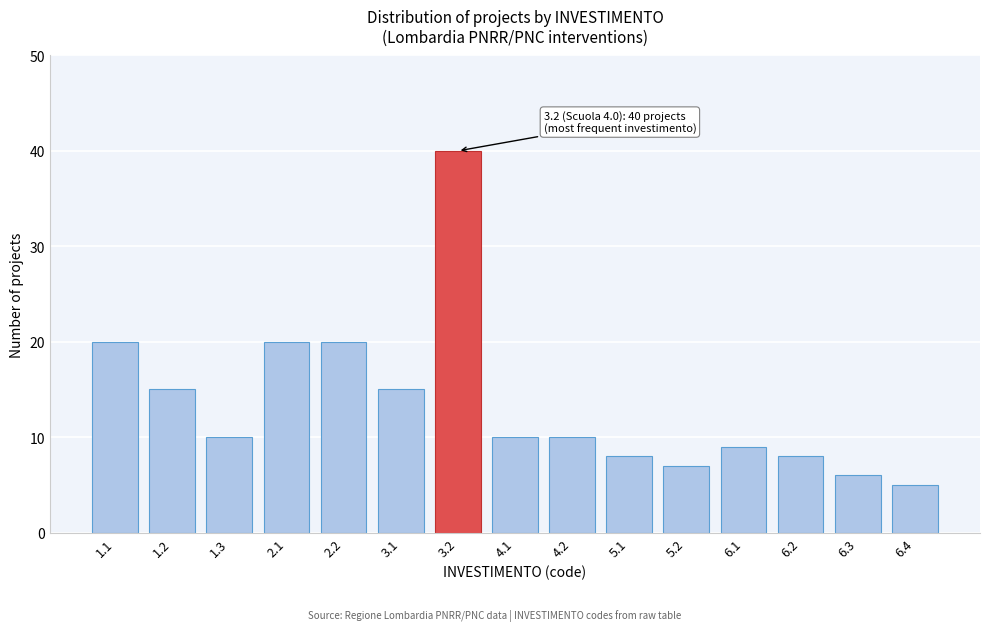

Reading left to right, list all the values displayed in this chart.

1.1=20	1.2=15	1.3=10	2.1=20	2.2=20	3.1=15	3.2=40	4.1=10	4.2=10	5.1=8	5.2=7	6.1=9	6.2=8	6.3=6	6.4=5